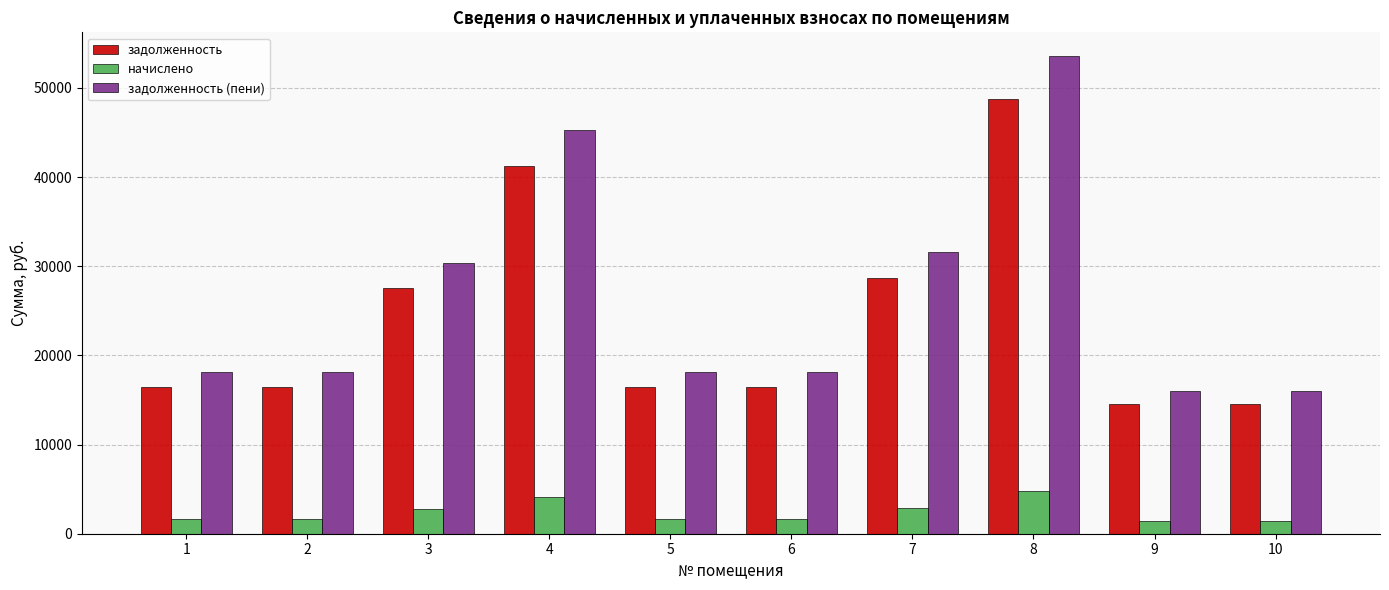

Does the chart contain stacked bars?

No